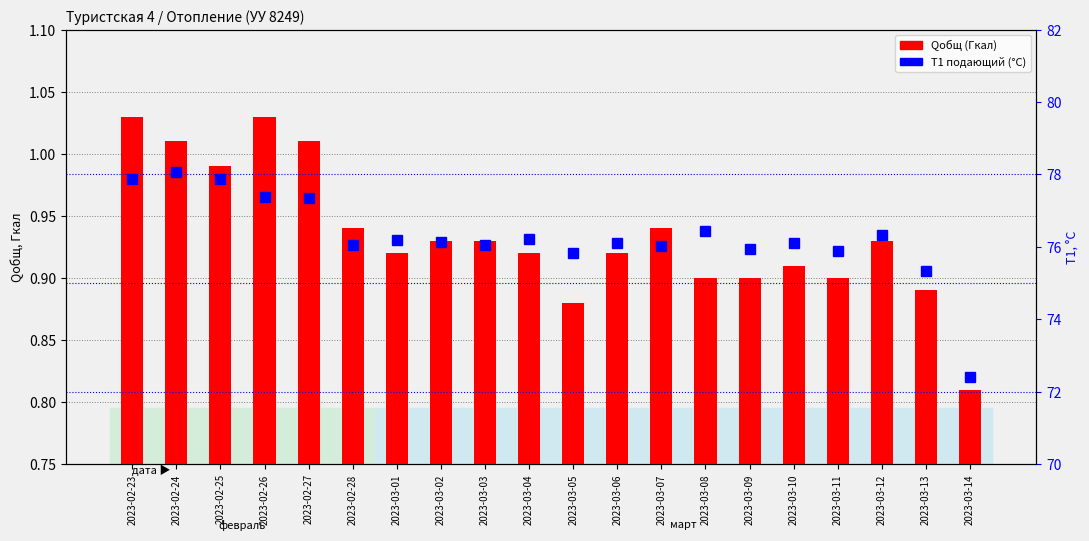

What is the label of the 1st bar from the left?

2023-02-23